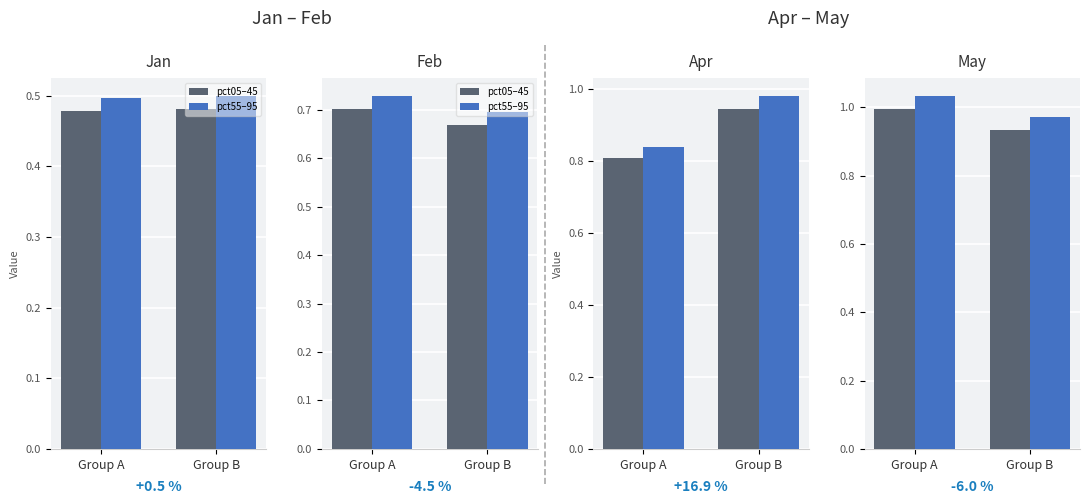

How many groups of bars are there?

2